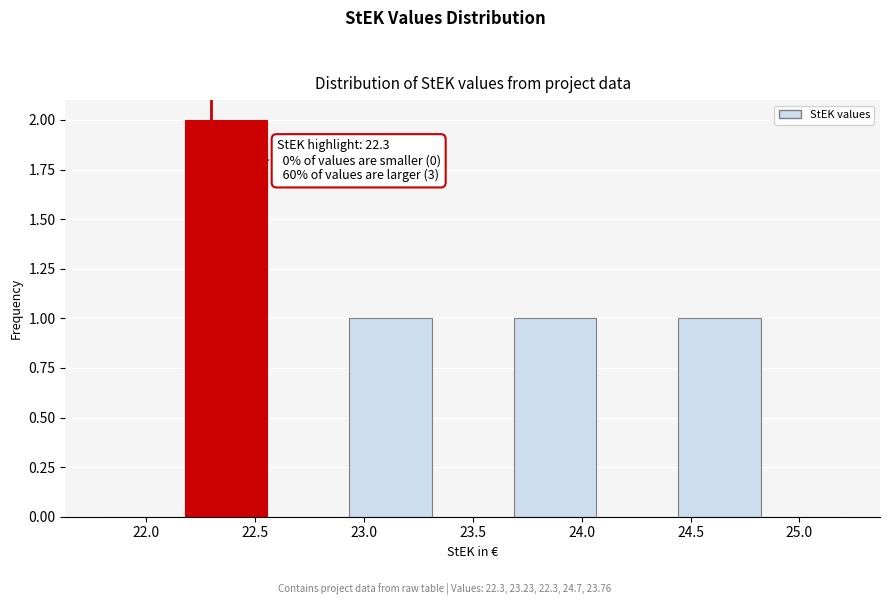

Which range on the x-axis has the tallest bar?

22.20 to 22.55